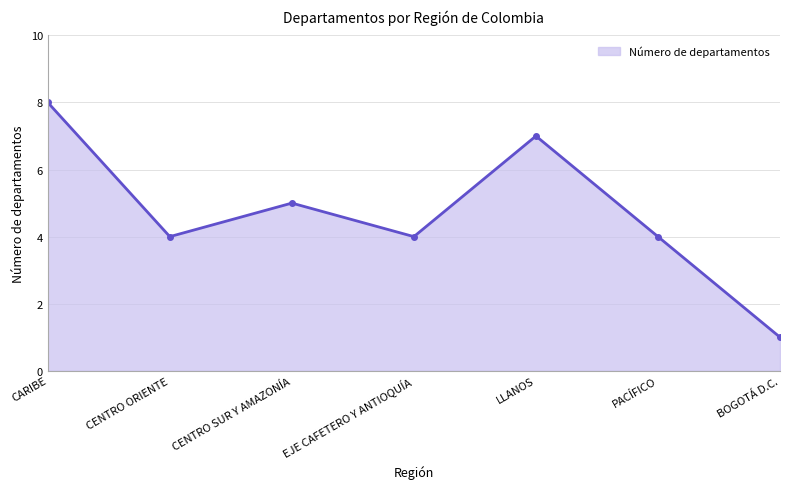

How many series are shown in this chart?

1